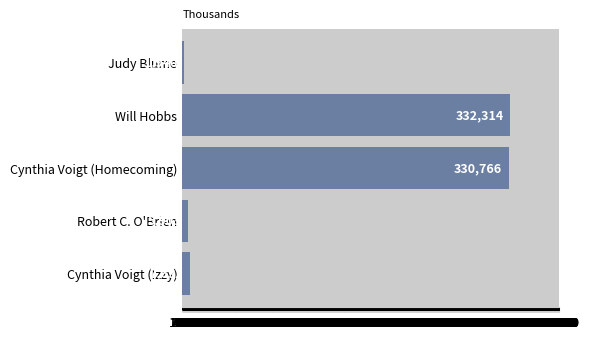

What is the ratio of the value at Judy Blume to the value at Robert C. O'Brien?

0.3